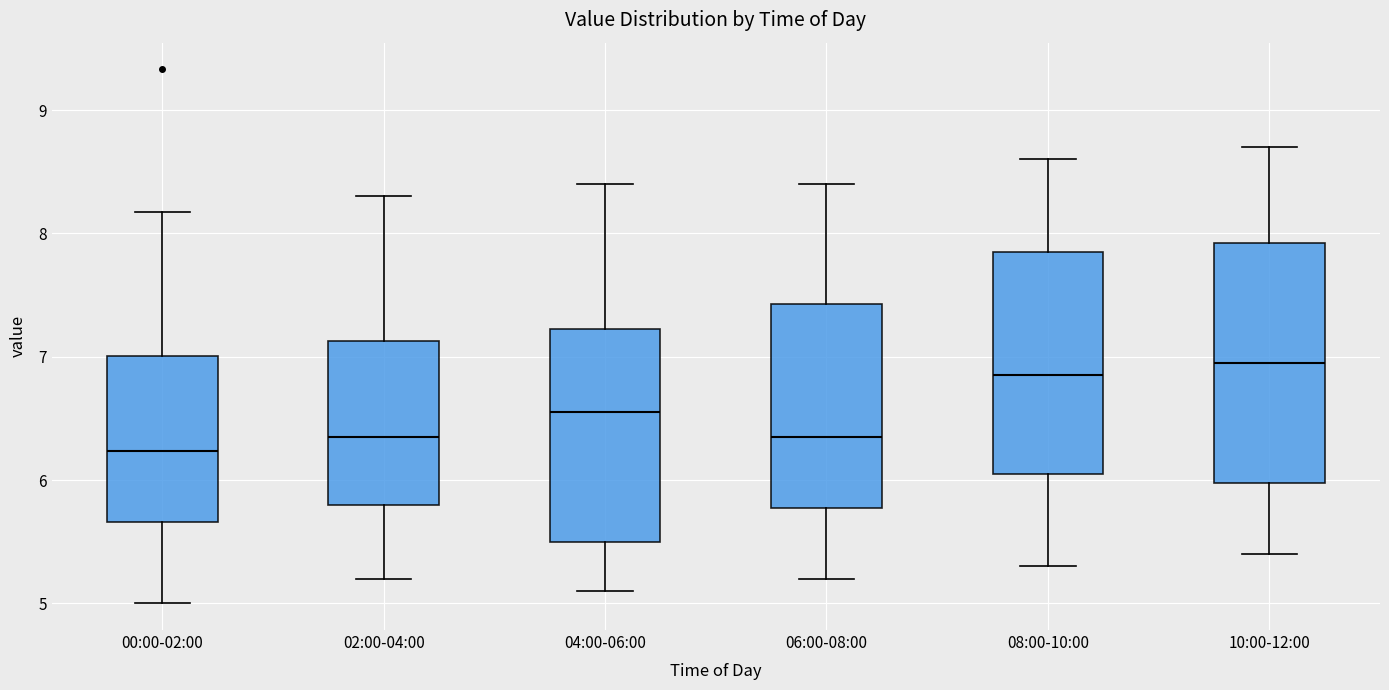

Reading left to right, transcribe this box plot: for each box, give where its median line is, the range the box spans, and where its two whiskers end, as read against the y-axis. The values are not printed on the chart, so give them approximately, as read against the axis.

00:00-02:00: median 6.2, box 5.7 to 7.0, whiskers 5.0 to 8.2
02:00-04:00: median 6.4, box 5.8 to 7.1, whiskers 5.2 to 8.3
04:00-06:00: median 6.6, box 5.5 to 7.2, whiskers 5.1 to 8.4
06:00-08:00: median 6.4, box 5.8 to 7.4, whiskers 5.2 to 8.4
08:00-10:00: median 6.9, box 6.1 to 7.9, whiskers 5.3 to 8.6
10:00-12:00: median 7.0, box 6.0 to 7.9, whiskers 5.4 to 8.7